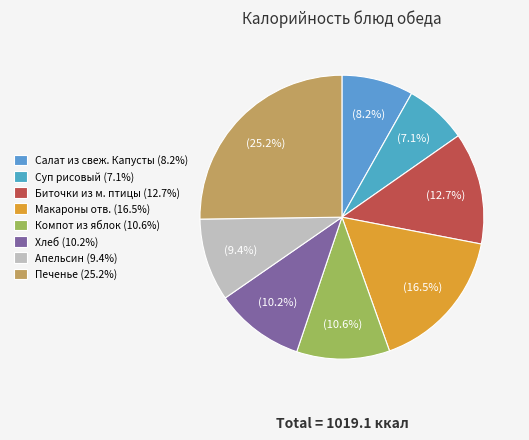

What percentage is the Макароны отв. slice, to the nearest percent?

17%